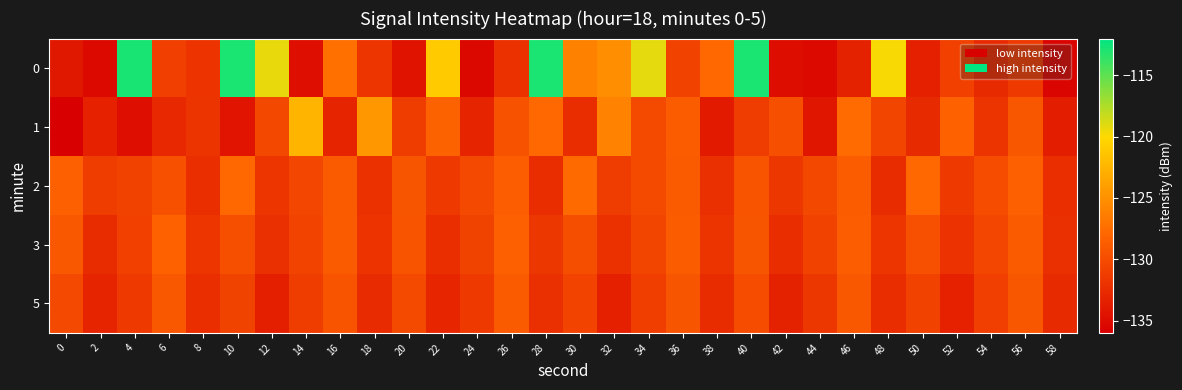

Rank the series at 2 from highest to lowest value.

2, 3, 5, 1, 0